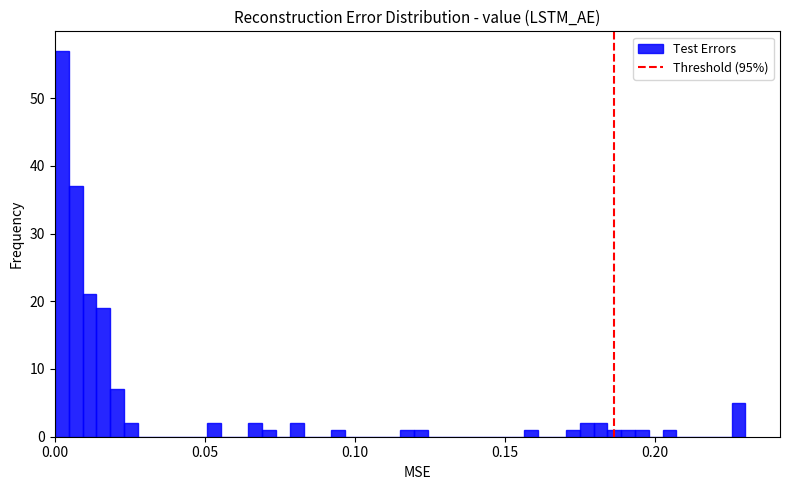

Around what value on the x-axis is the tallest bar? Give the approximate position of its centre, as read against the axis.

0.000